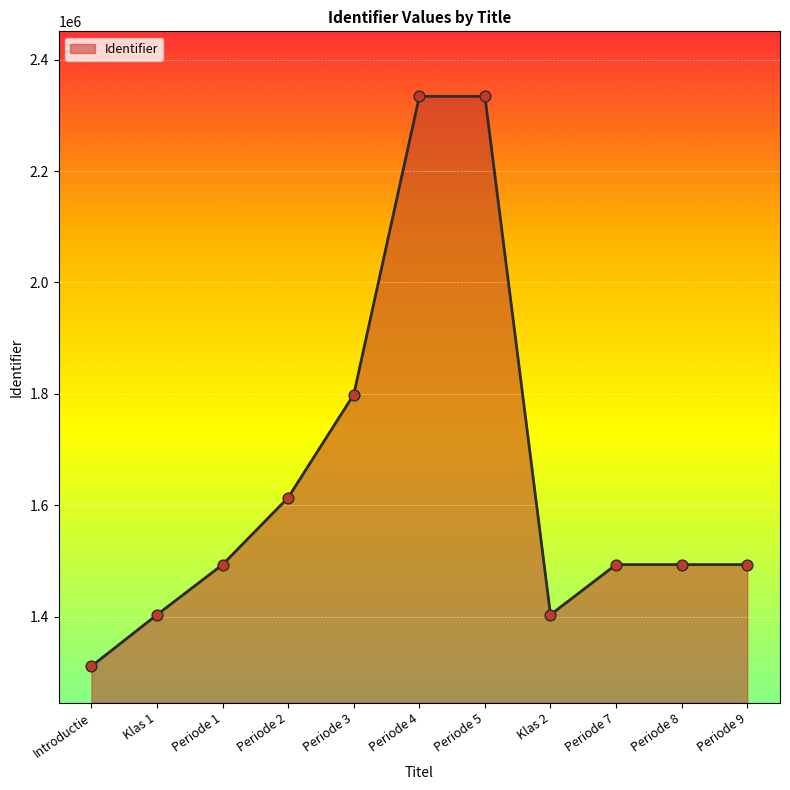

Approximately how many times larger is the value at Periode 1 compared to Periode 4?

0.6